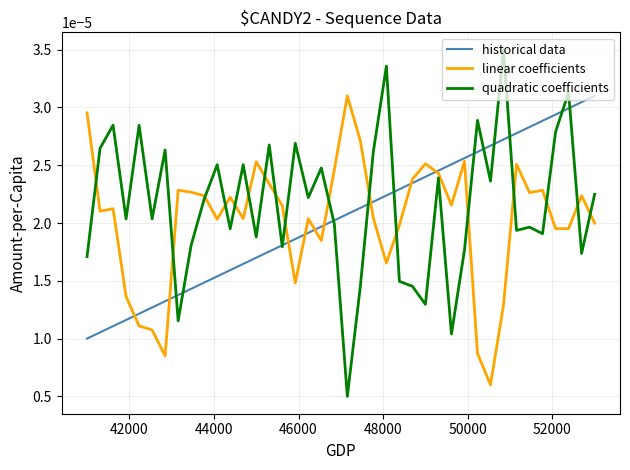

Which series has the widest spread of values?

quadratic coefficients